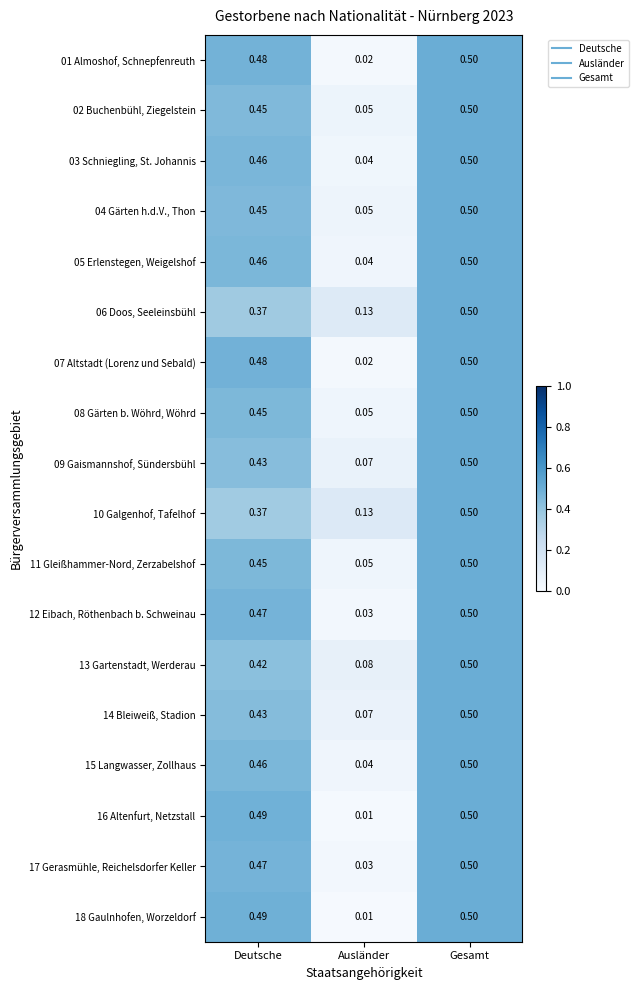

At which label is 05 Erlenstegen, Weigelshof closest to 0?

Ausländer